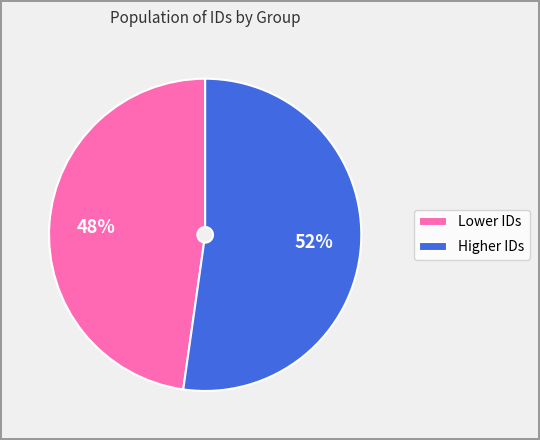

To the nearest percent, what percentage of the pie is Lower IDs?

48%